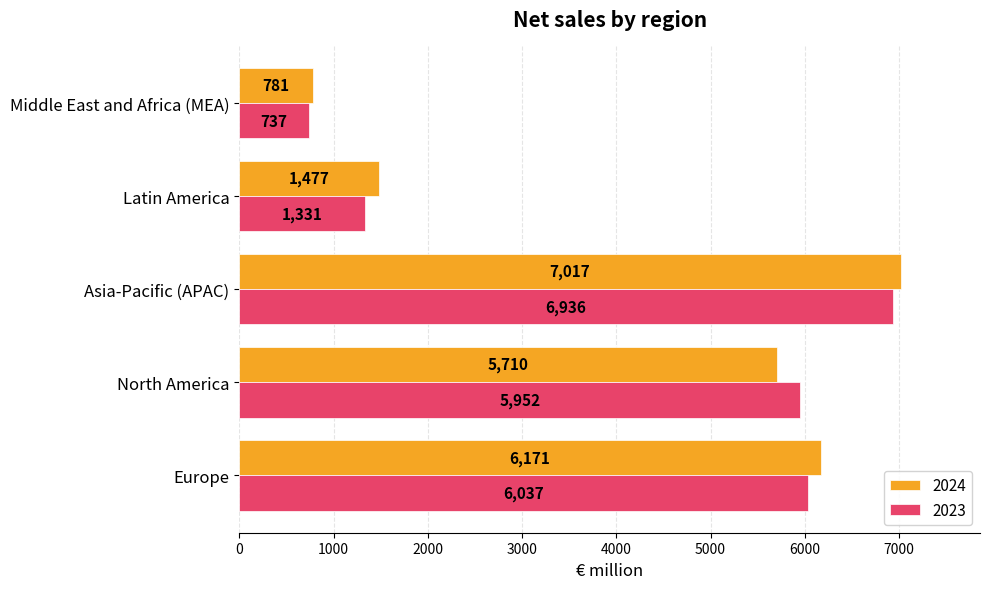

Between Latin America and Middle East and Africa (MEA), which series saw the biggest shift?

2024